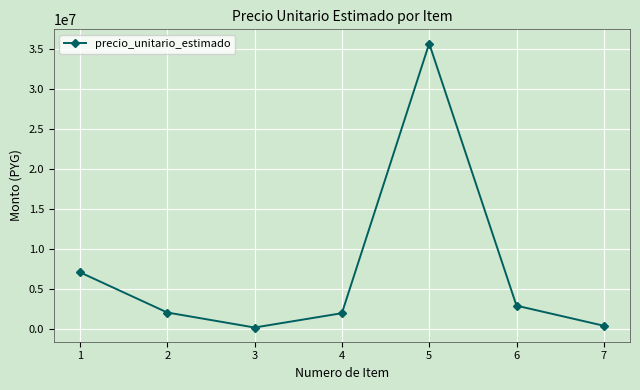

What is the greatest value displayed?

35676900